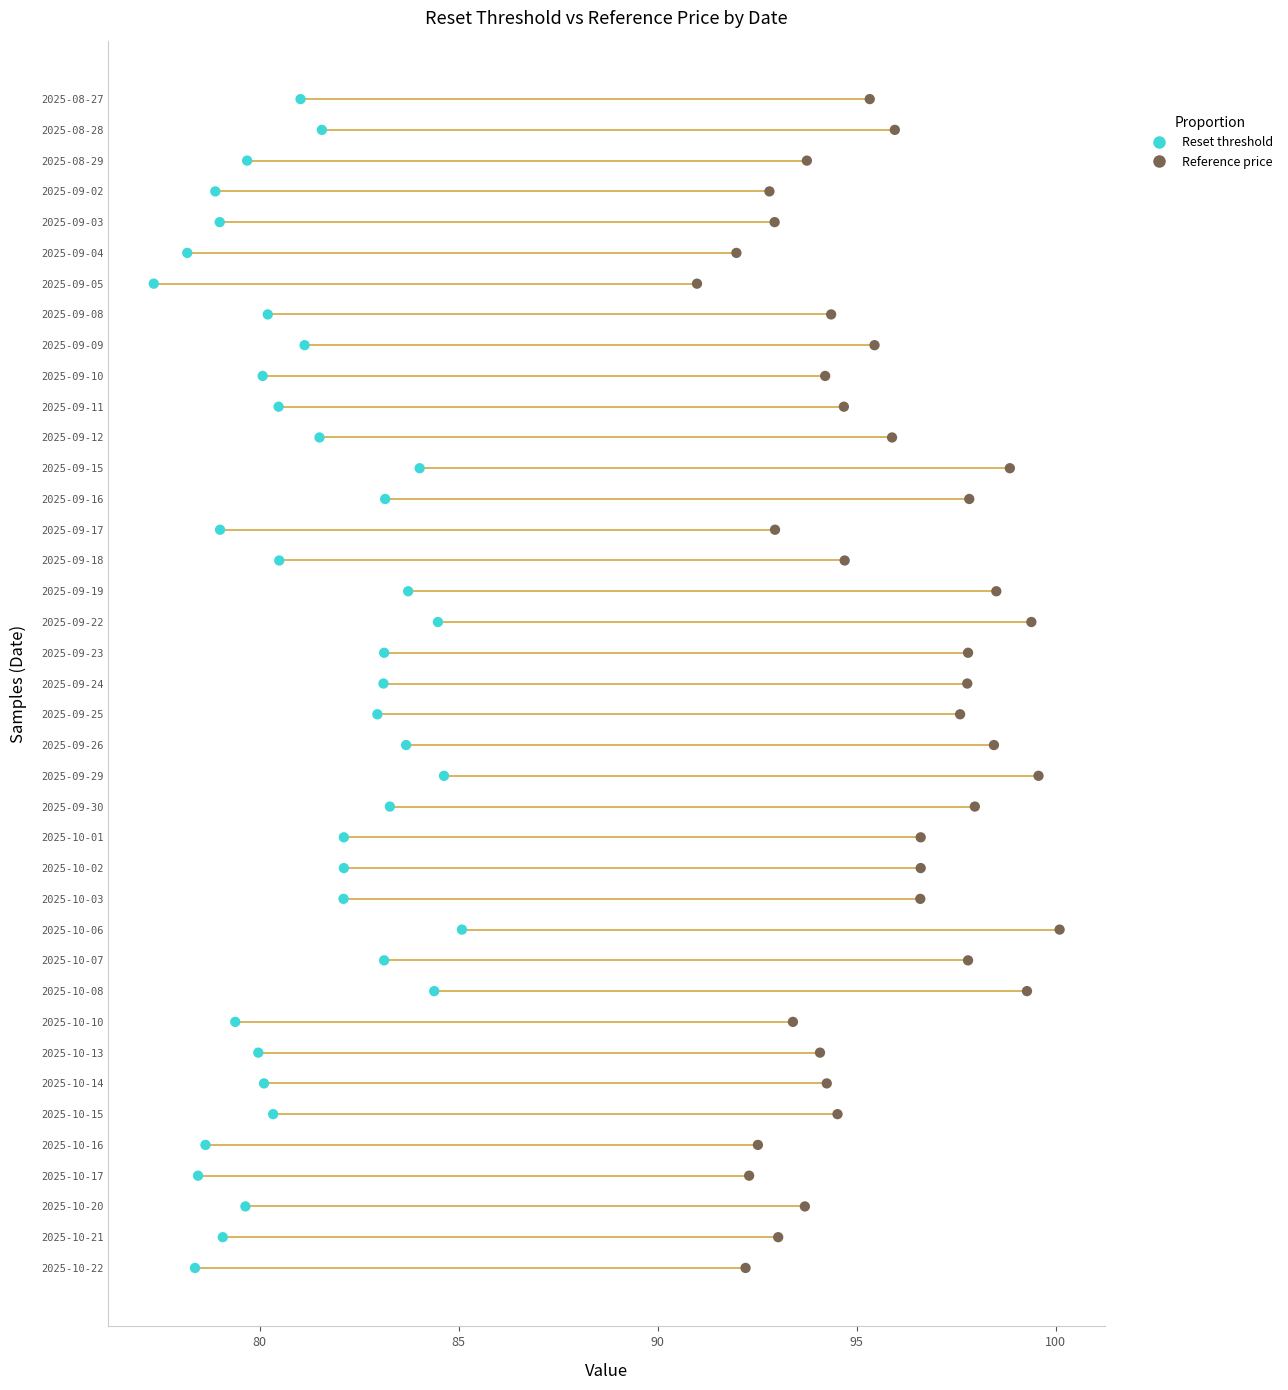

What are all the series names shown in the legend?

Reset threshold, Reference price